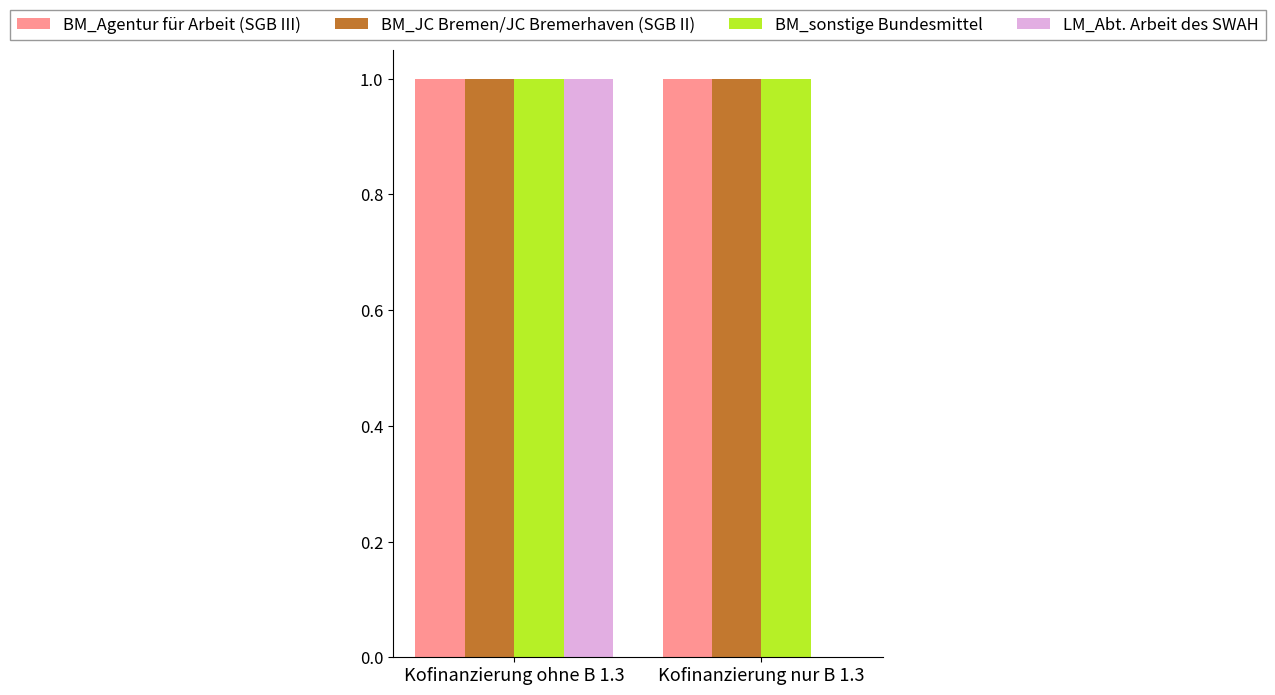

Does the chart contain stacked bars?

No